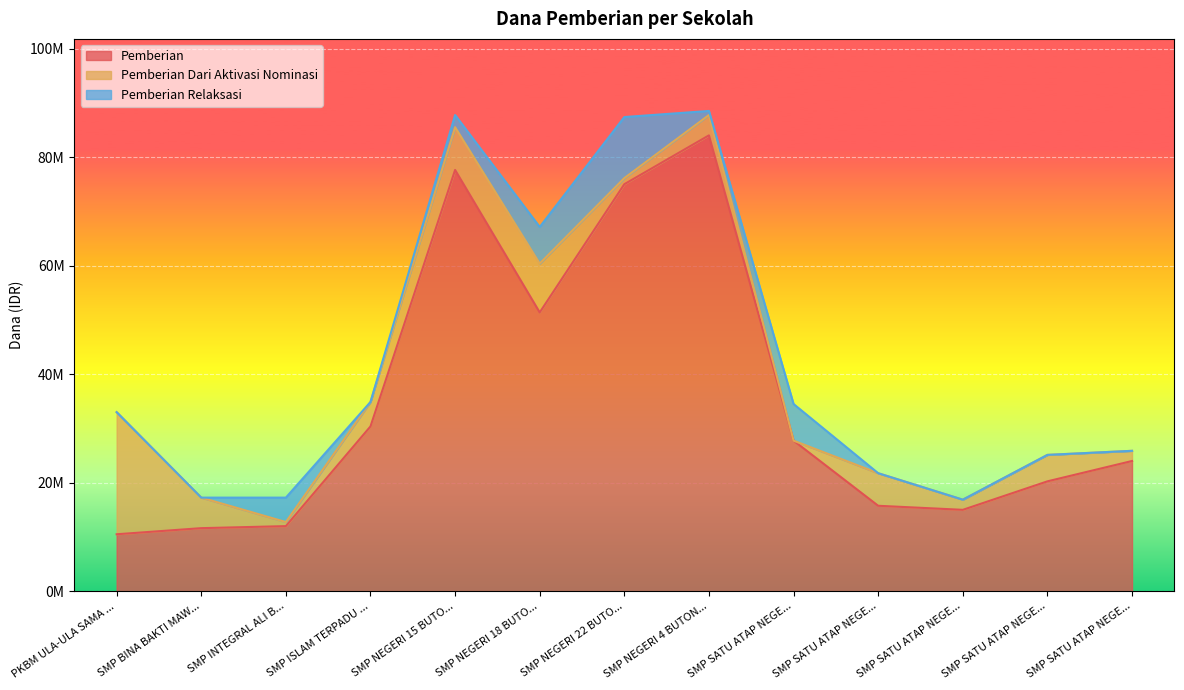

At which label is Pemberian closest to 47250000?

SMP NEGERI 18 BUTO...